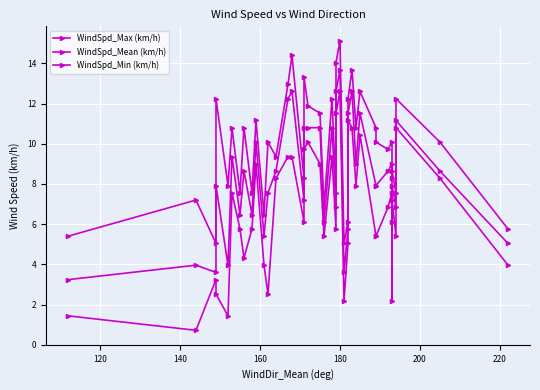

Reading left to right, list all the values displayed in this chart.

WindSpd_Max (km/h): 5.4	7.2	5.0	12.2	7.9	10.8	7.6	10.8	7.6	11.2	6.5	10.1	9.4	13.0	14.4	8.3	13.3	11.9	11.5	6.8	12.2	7.6	14.0	15.1	5.0	6.1	12.2	13.7	10.8	12.6	10.8	10.1	9.7	10.1	8.3	8.6	7.6	12.2	10.1	5.8
WindSpd_Mean (km/h): 3.2	4.0	3.6	7.9	4.0	9.4	6.5	8.6	6.5	10.1	5.4	7.6	8.6	12.2	12.6	7.2	10.8	10.8	10.8	6.1	10.8	6.8	12.6	13.7	3.6	5.8	11.5	12.6	9.0	11.5	7.9	7.9	8.6	9.0	6.1	7.9	6.8	11.2	8.6	5.0
WindSpd_Min (km/h): 1.4	0.7	3.2	2.5	1.4	7.6	5.8	4.3	5.8	9.0	4.0	2.5	8.3	9.4	9.4	6.1	9.7	10.1	9.0	5.4	9.4	5.8	11.5	12.6	2.2	5.0	11.2	10.8	7.9	10.4	5.4	5.4	6.8	7.6	2.2	7.2	5.4	10.8	8.3	4.0